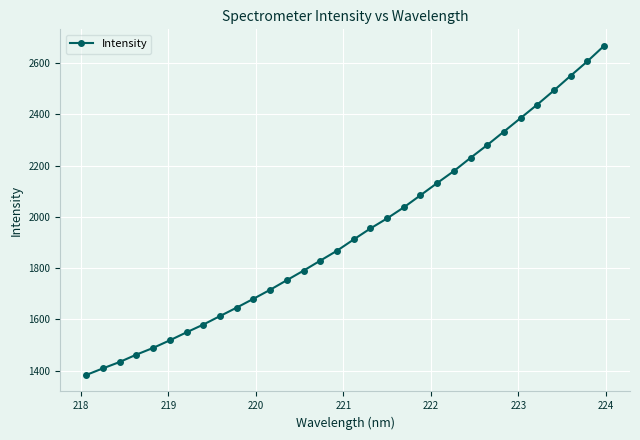

True or false: the data has more than 2 interior local peaks.

False